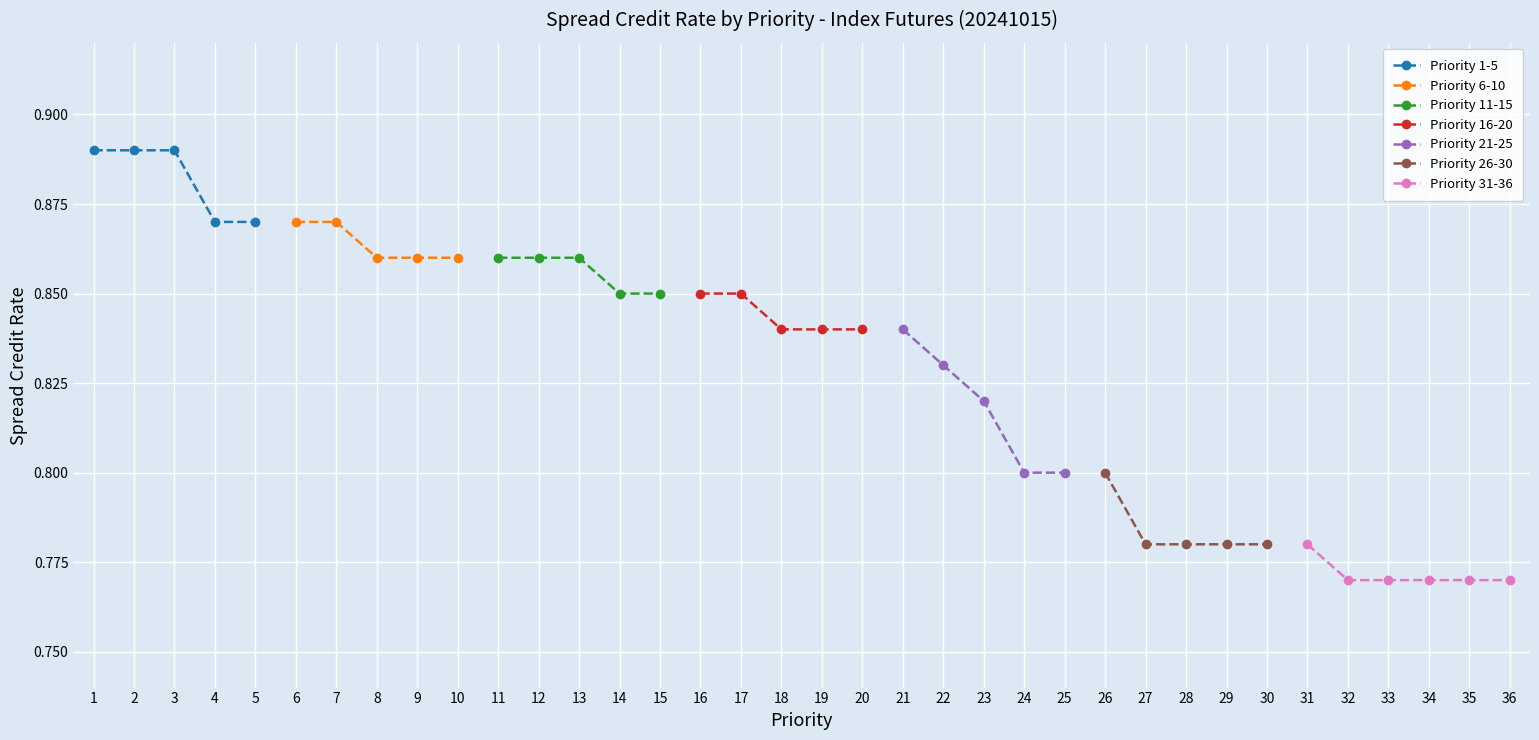

True or false: Priority 6-10 has a value of 0.2 at 9.

False